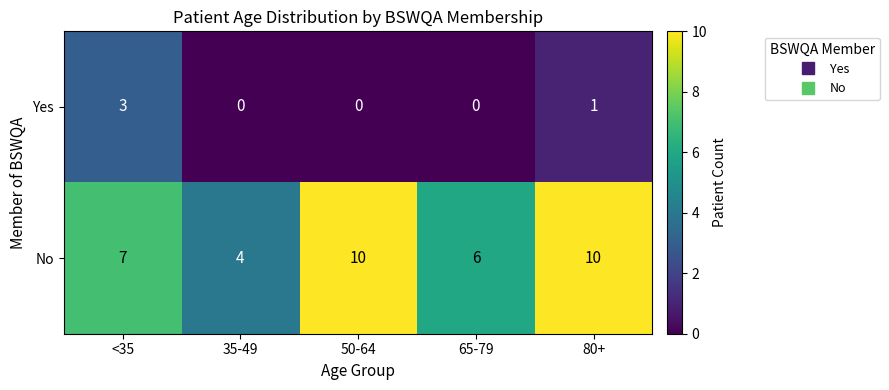

Which series has the largest range (max minus min)?

No